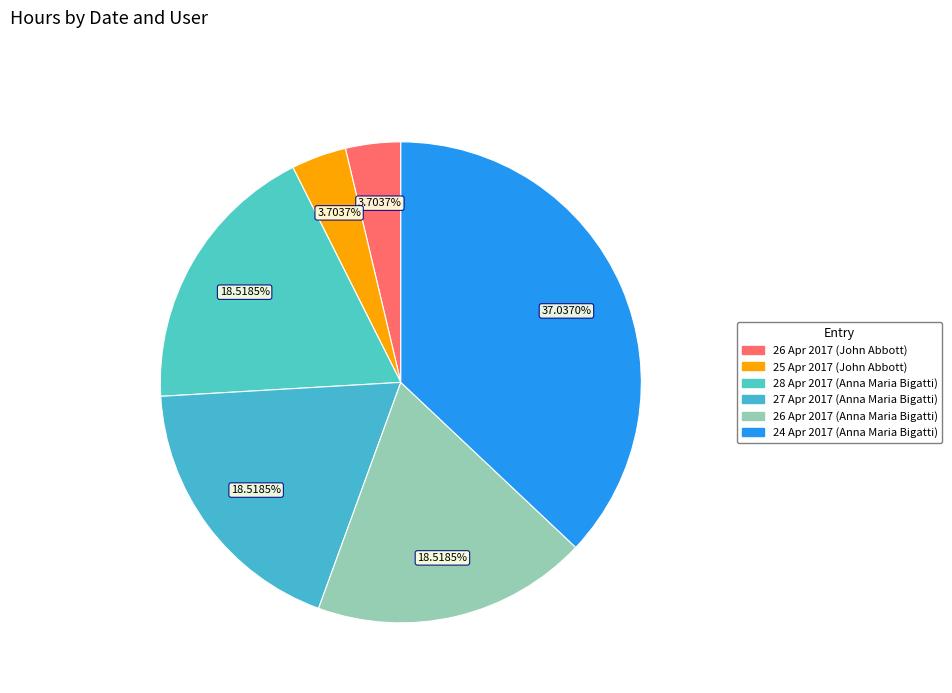

Is it true that 24 Apr 2017 (Anna Maria Bigatti) is 37% of the pie?

True